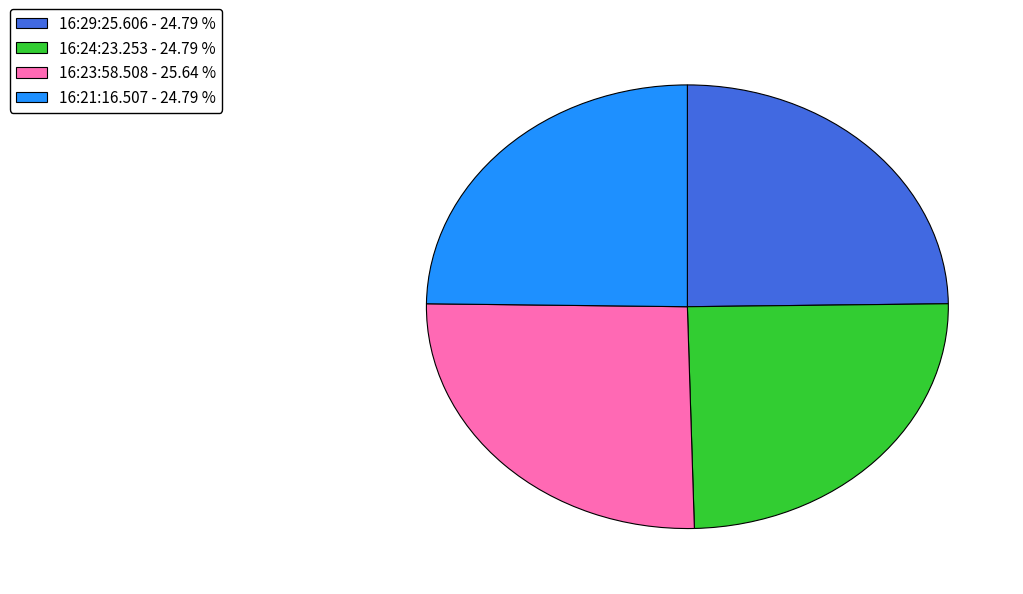

How many slices are in this pie chart?

4